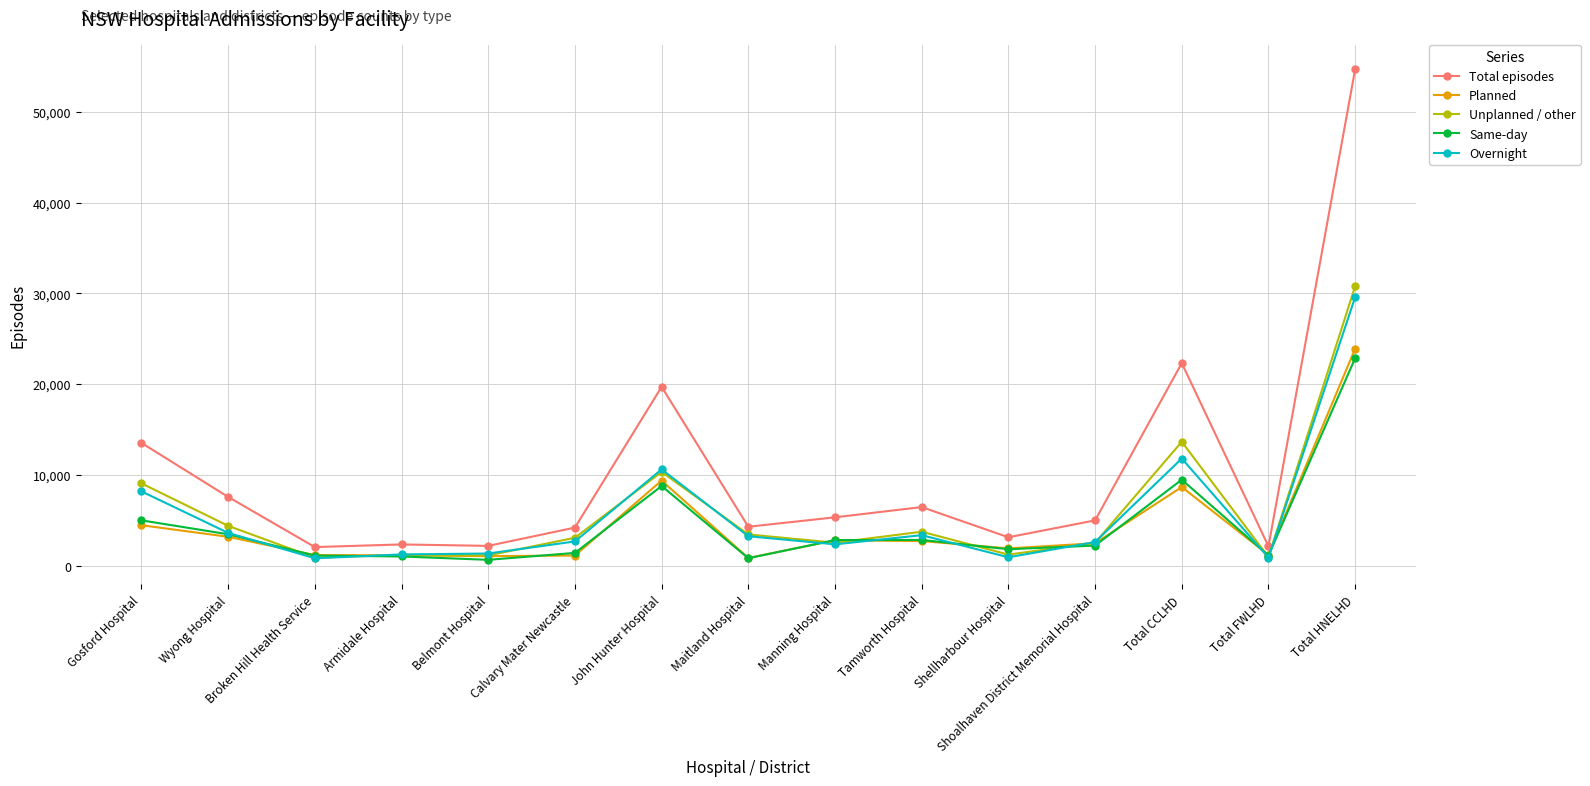

What is the highest value of the Planned series?

23907